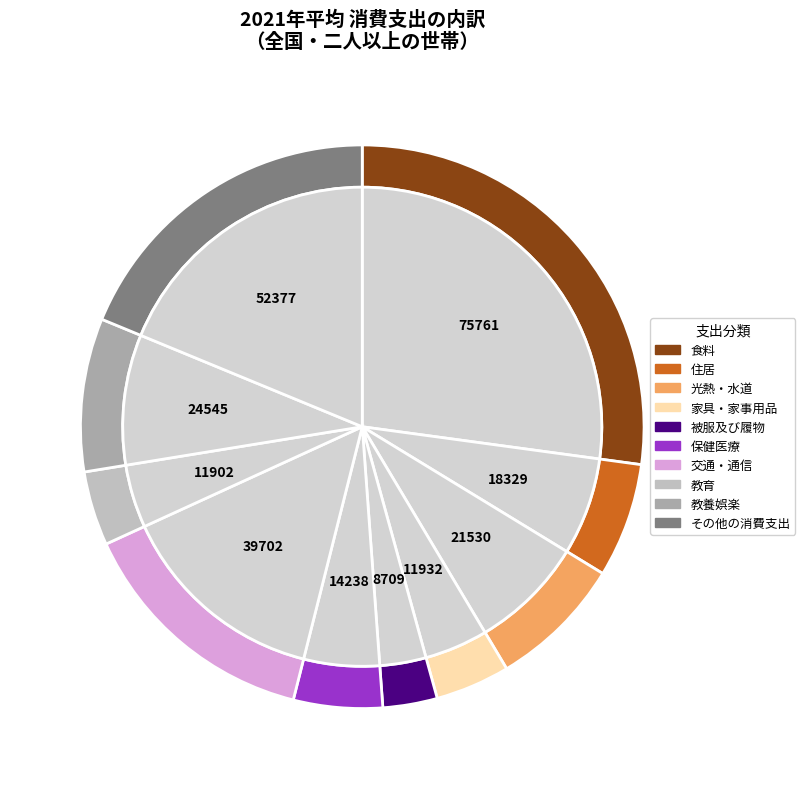

What is the smallest slice in the pie chart?

被服及び履物